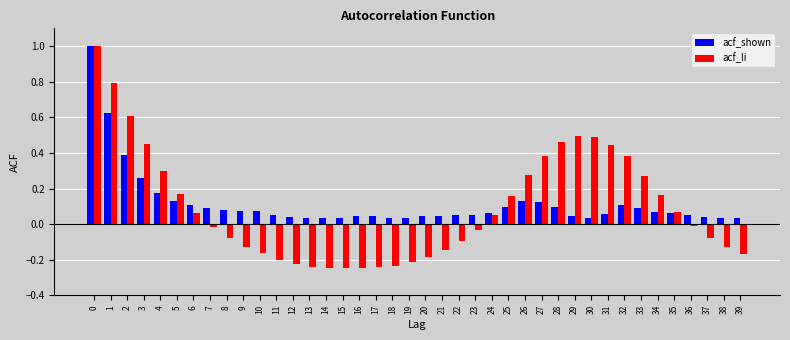

Which series has the widest spread of values?

acf_li